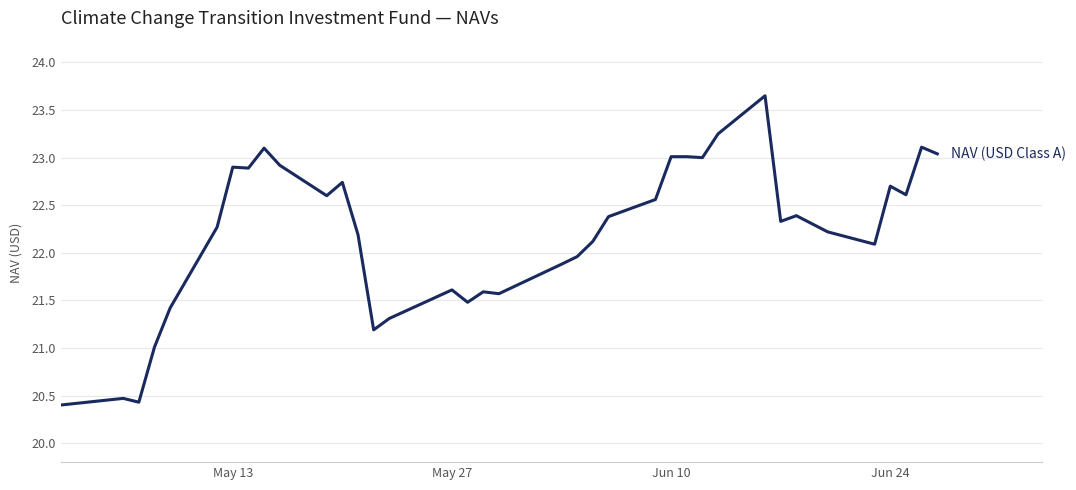

Does the chart have visible grid lines?

Yes